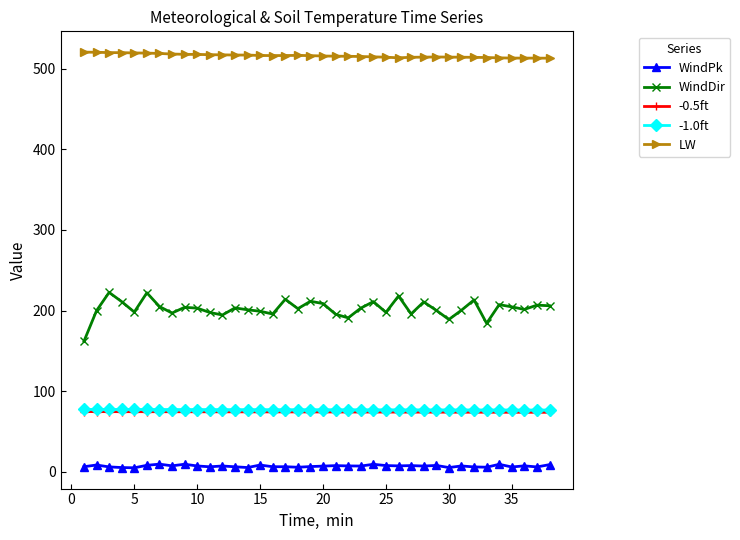

Which series has the widest spread of values?

WindDir